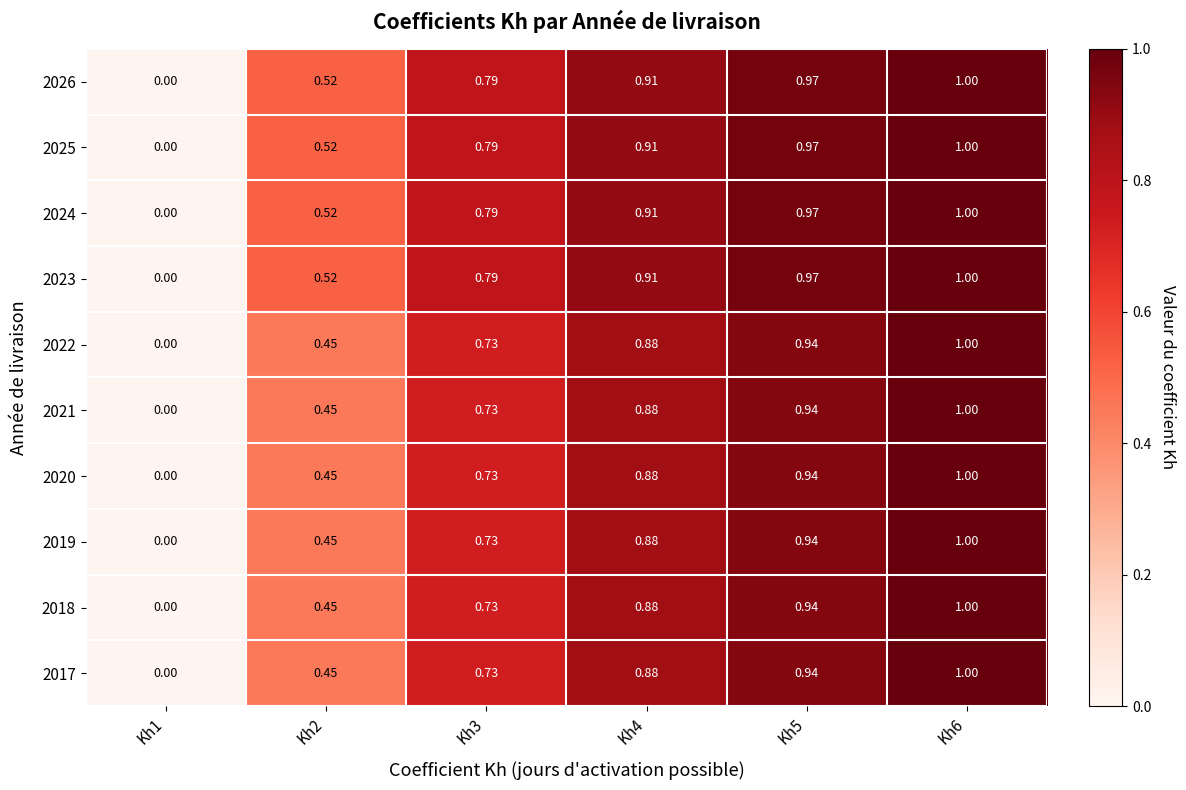

Is the value of 2024 at Kh3 greater than the value of 2026 at Kh4?

No